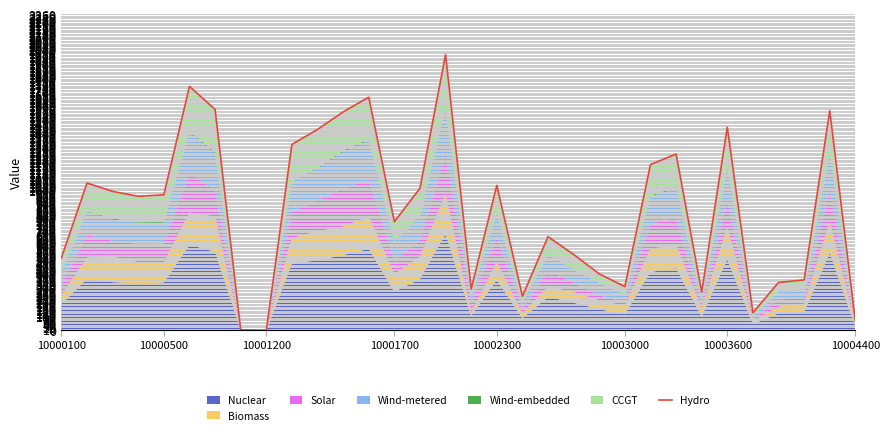

At which label does the data first exceed 969?

10000500